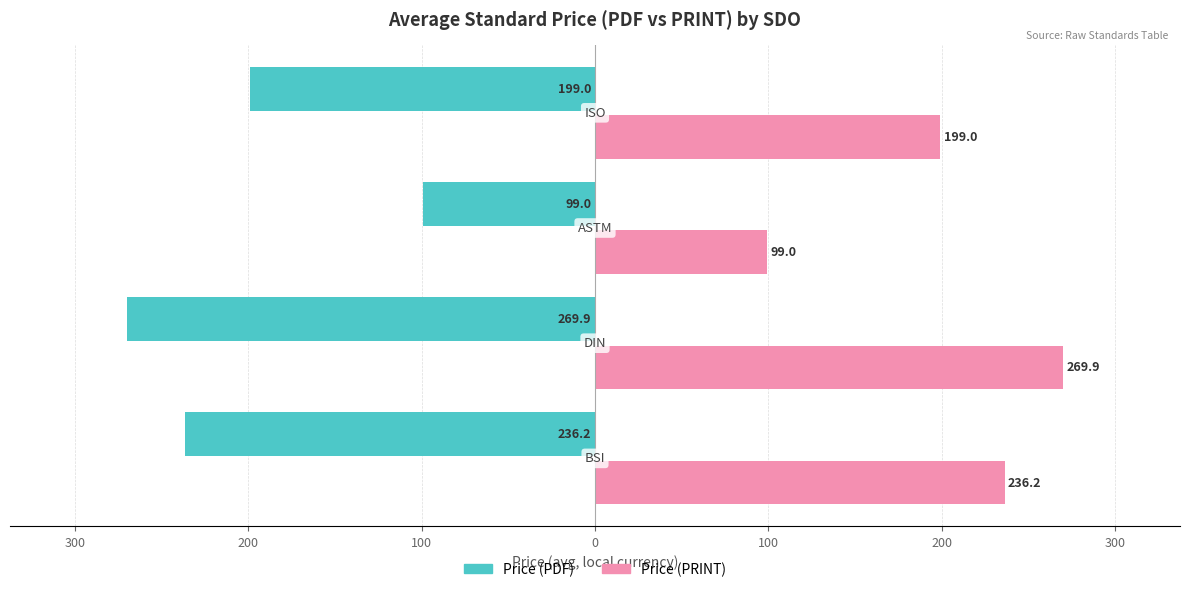

Reading right to left, transcribe all the data shown in this chart.

Price (PDF): -199.0	-99.0	-269.9	-236.2
Price (PRINT): 199.0	99.0	269.9	236.2